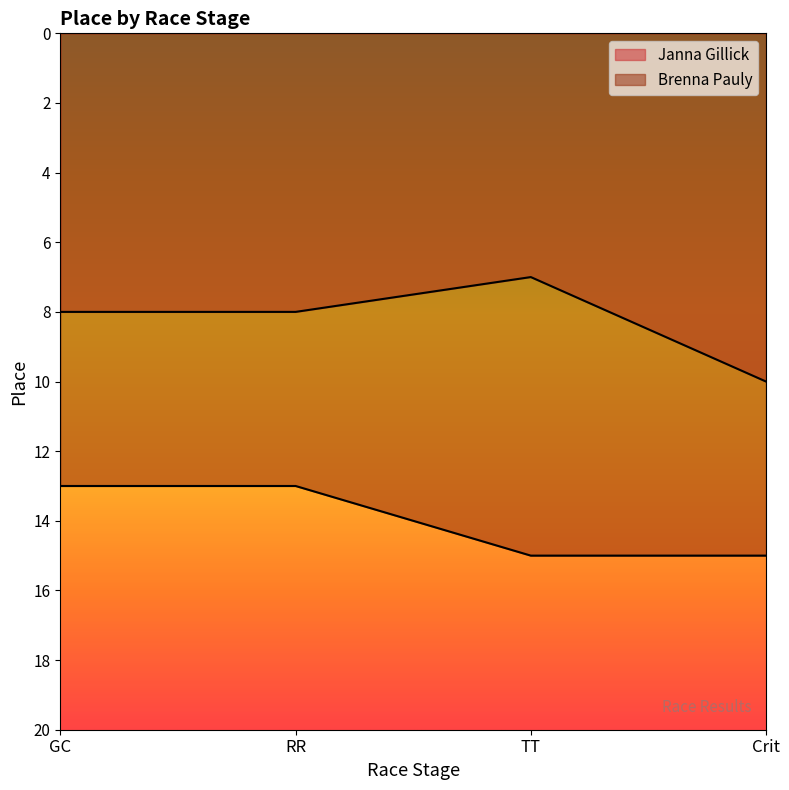

What is the value of the Brenna Pauly point at the 3rd from the left?

15